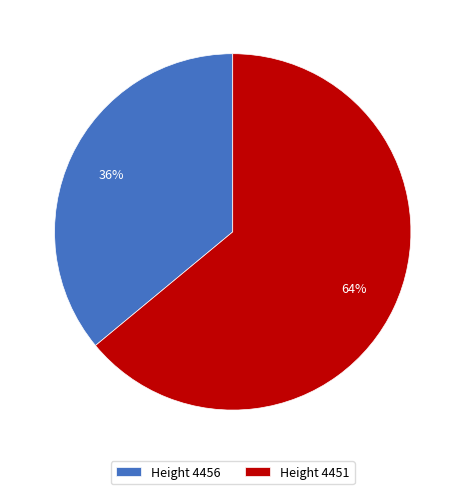

To the nearest percent, what portion does Height 4456 represent?

36%